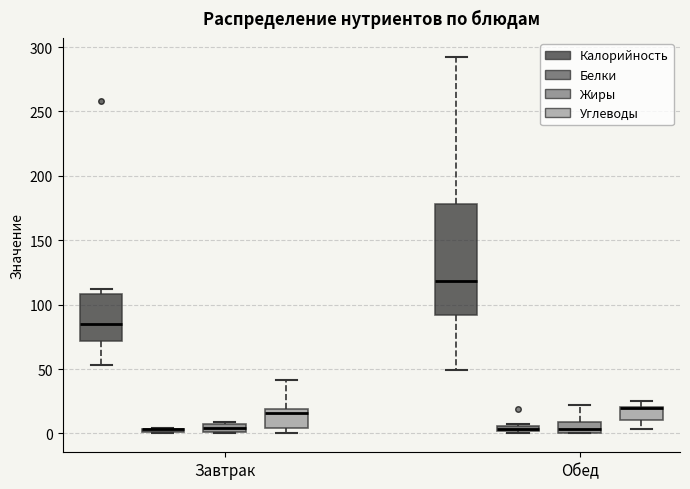

Comparing the boxes themselves (not the whiskers), which one is the tallest?

Обед (Калорийность)